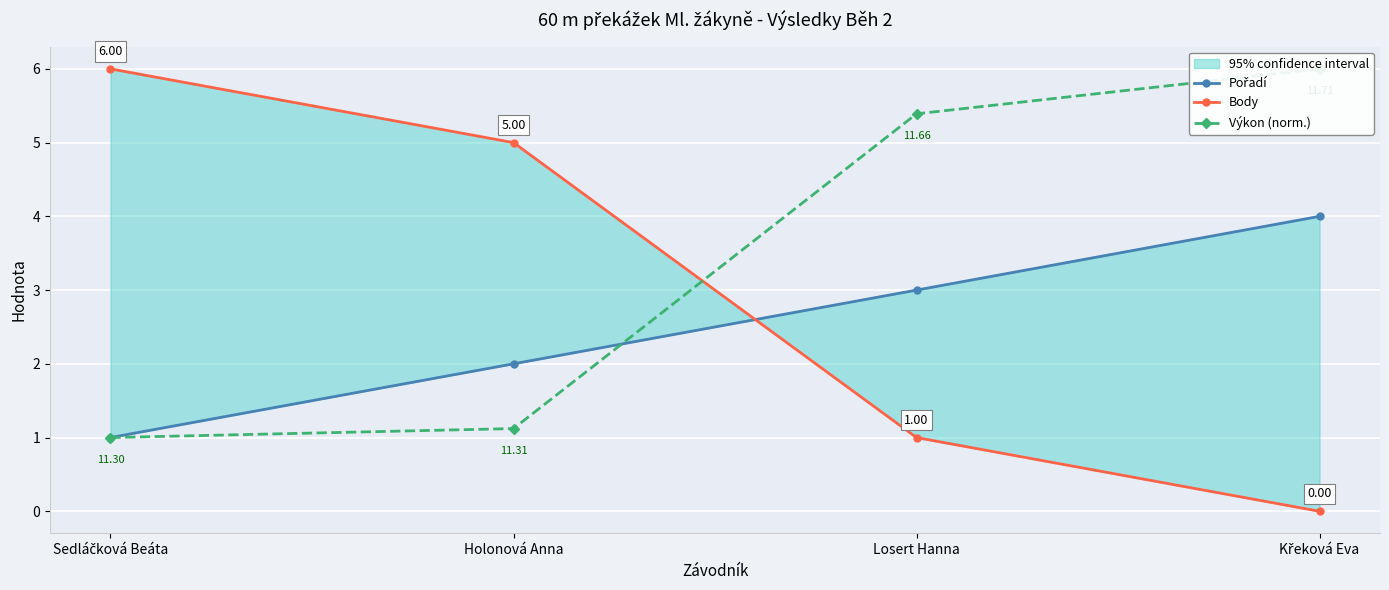

Reading left to right, what are all the values shown in this chart?

Pořadí: 1.0	2.0	3.0	4.0
Body: 6.0	5.0	1.0	0.0
Výkon (norm.): 1.0	1.1	5.4	6.0